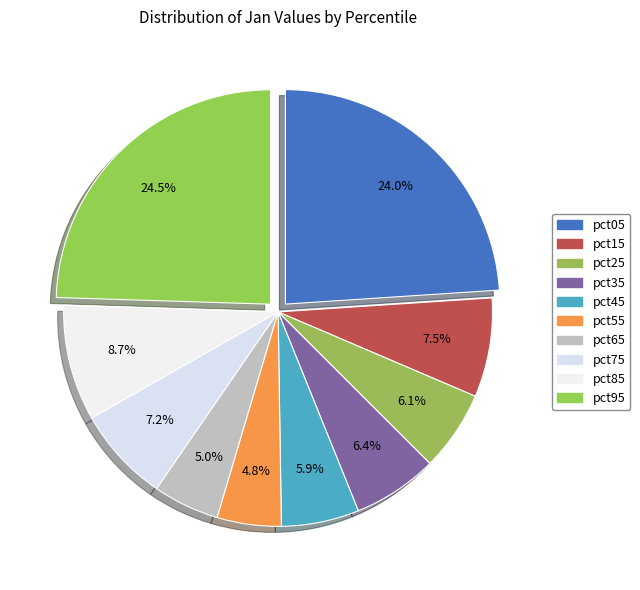

Count the number of slices in the pie.

10